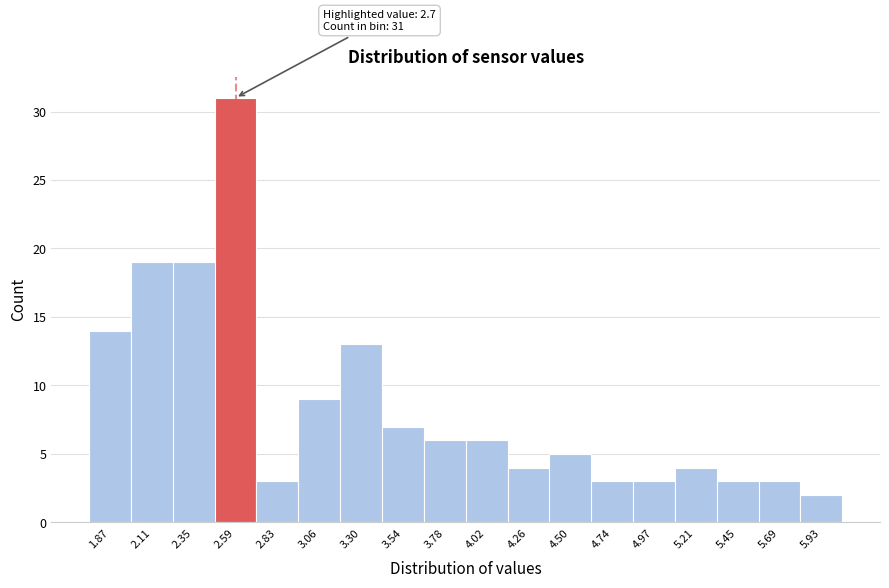

Which range on the x-axis has the tallest bar?

2.45 to 2.70